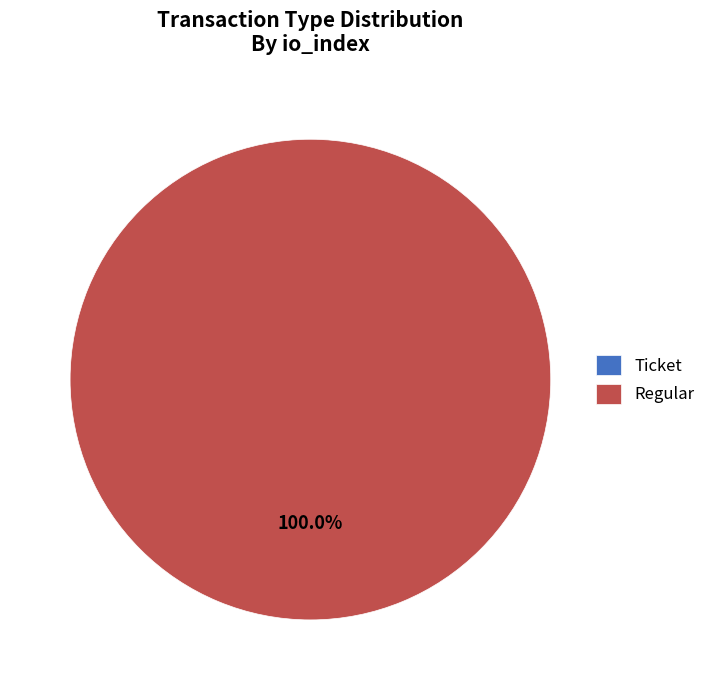

How many slices are in this pie chart?

2